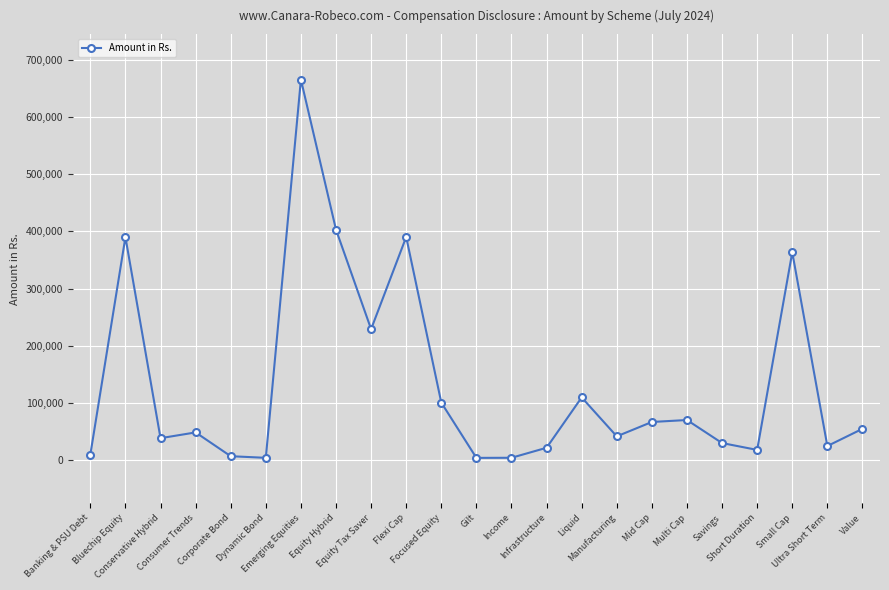

What is the smallest value displayed?

3778